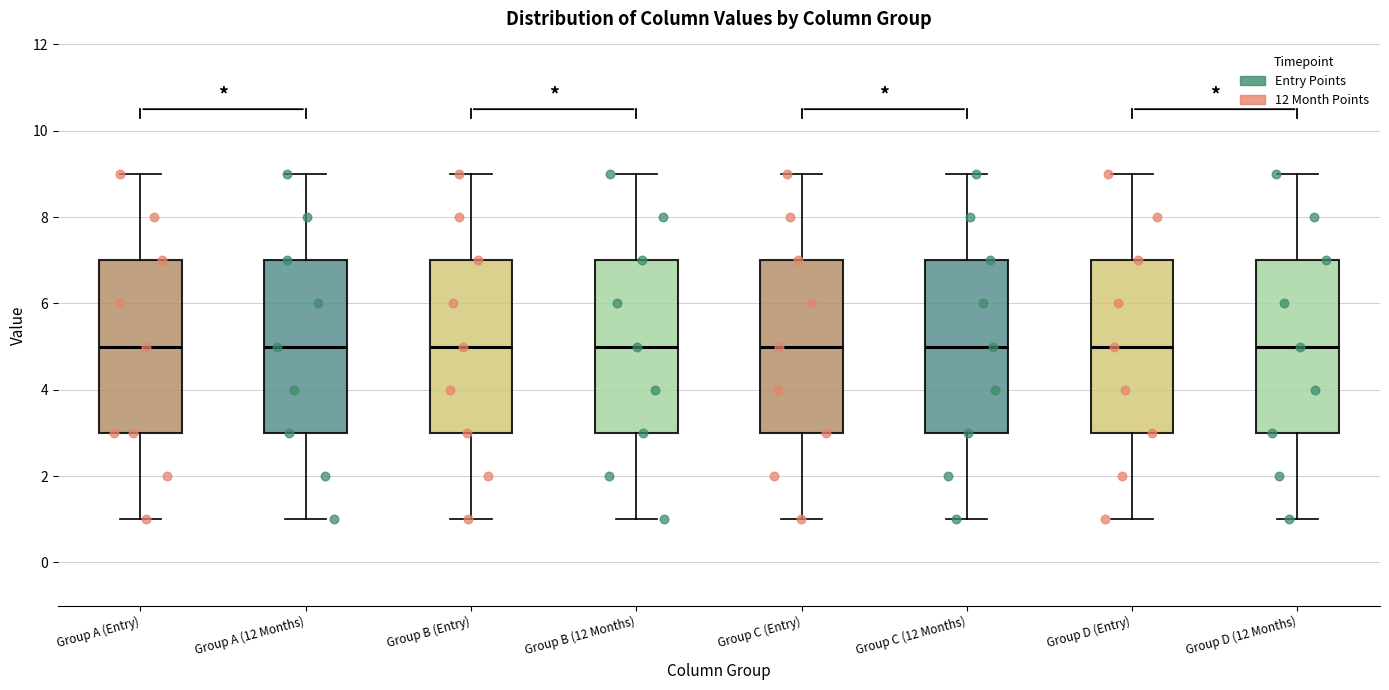

Reading left to right, read every box against the y-axis: the position of its median line, the range the box covers, and the ends of its whiskers. The values are not printed on the chart, so give them approximately, as read against the axis.

Group A (Entry): median 5, box 3 to 7, whiskers 1 to 9
Group A (12 Months): median 5, box 3 to 7, whiskers 1 to 9
Group B (Entry): median 5, box 3 to 7, whiskers 1 to 9
Group B (12 Months): median 5, box 3 to 7, whiskers 1 to 9
Group C (Entry): median 5, box 3 to 7, whiskers 1 to 9
Group C (12 Months): median 5, box 3 to 7, whiskers 1 to 9
Group D (Entry): median 5, box 3 to 7, whiskers 1 to 9
Group D (12 Months): median 5, box 3 to 7, whiskers 1 to 9